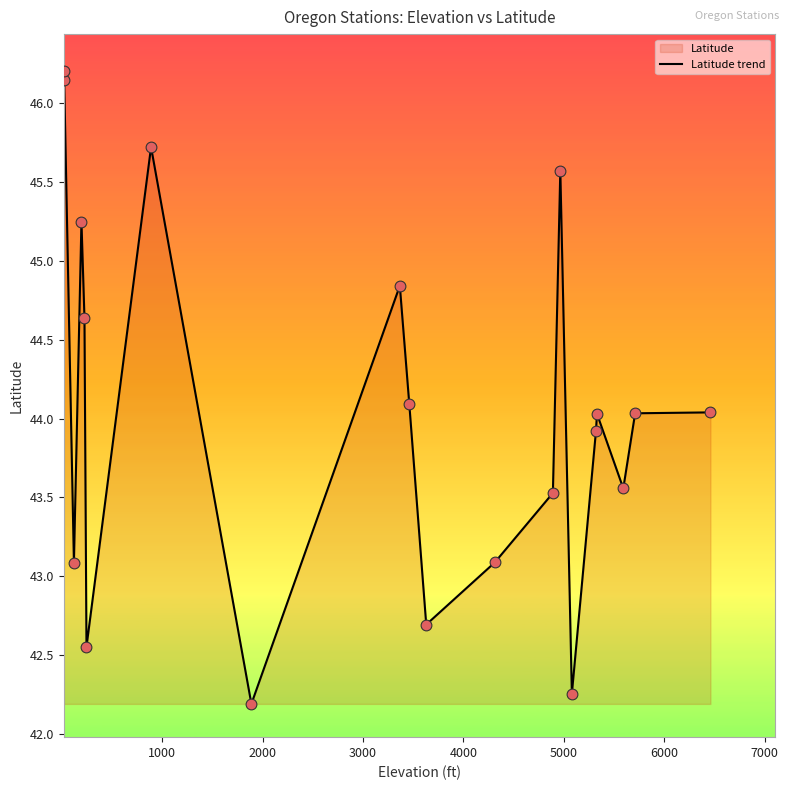

What is the smallest value displayed?

42.2